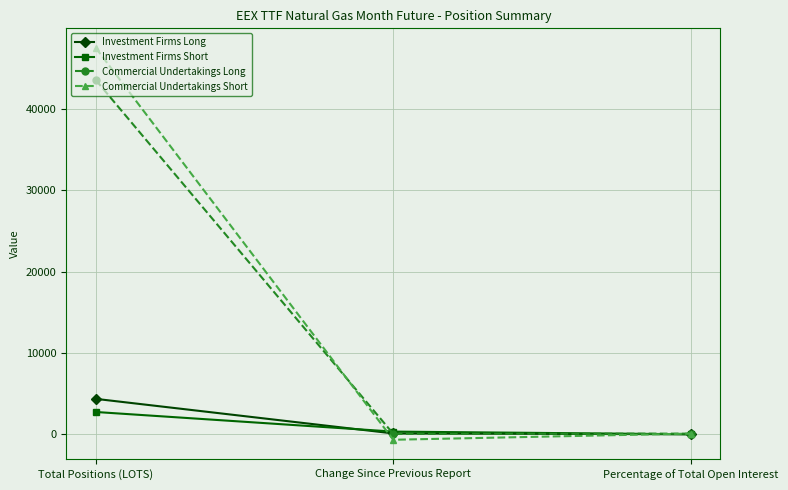

Which series changed the most between Total Positions (LOTS) and Percentage of Total Open Interest?

Commercial Undertakings Short